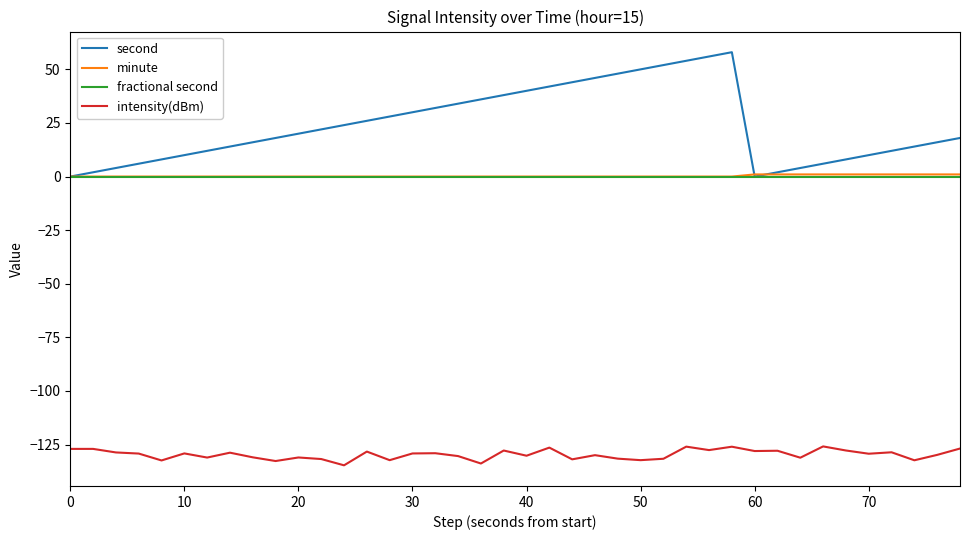

What is the minimum value for intensity(dBm)?

-134.7